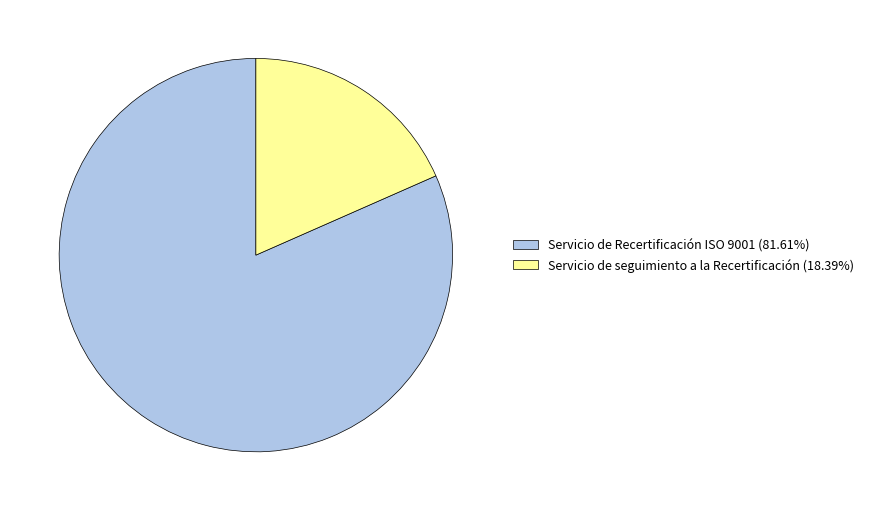

Do Servicio de seguimiento a la Recertificación (18.39%) and Servicio de Recertificación ISO 9001 (81.61%) together represent more than half of the pie?

Yes